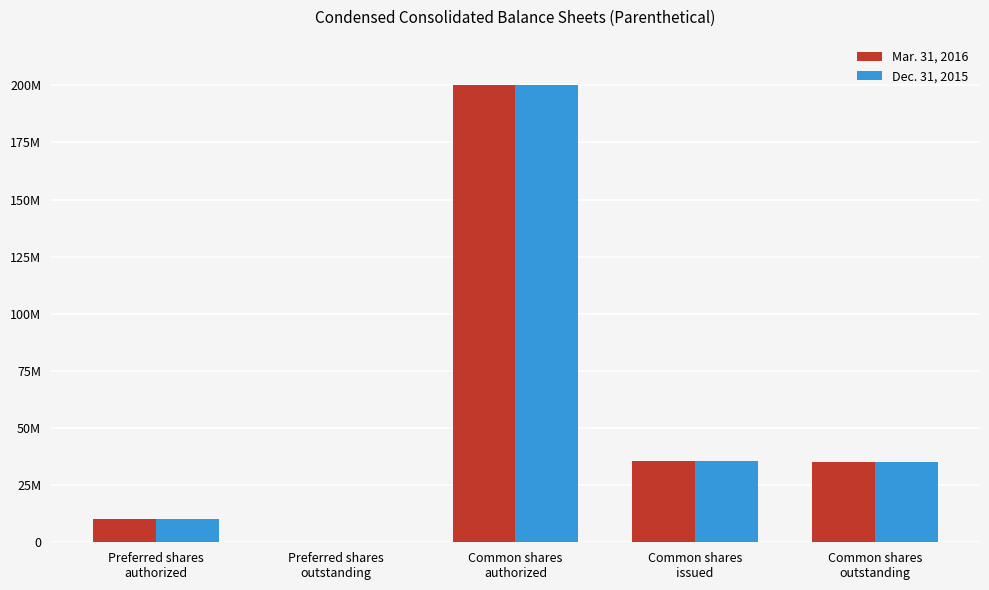

What is the difference between the maximum and minimum values in the Dec. 31, 2015 series?

200000000